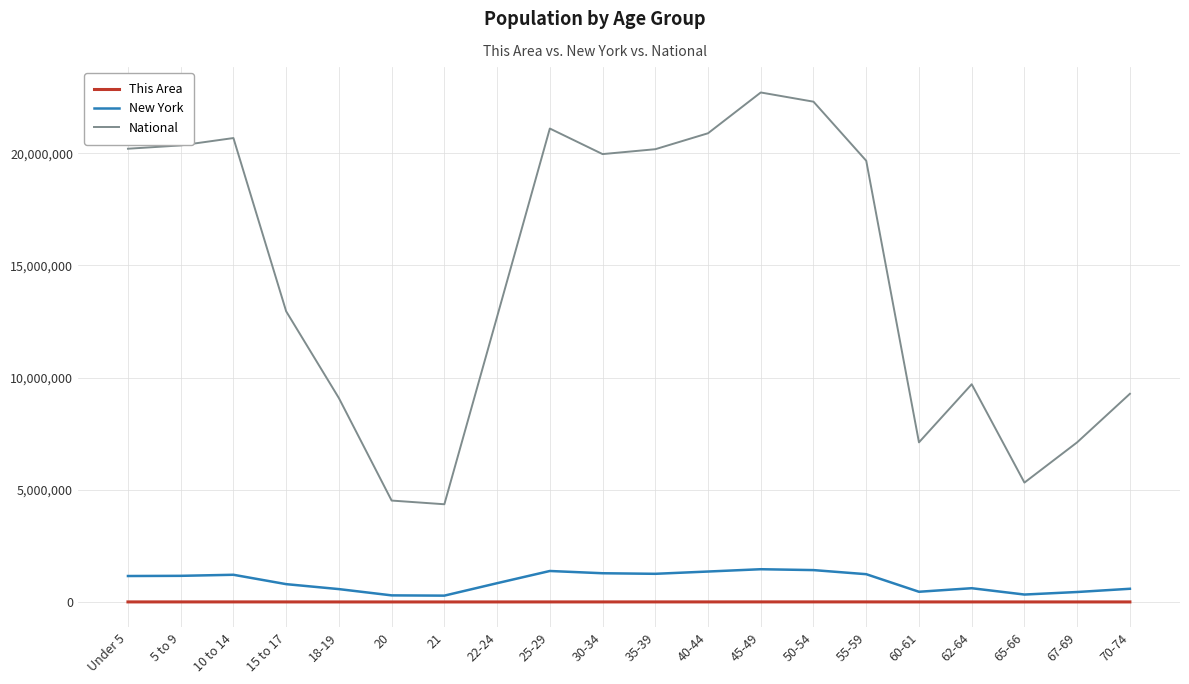

Where is National nearest to the value 13531442?

15 to 17